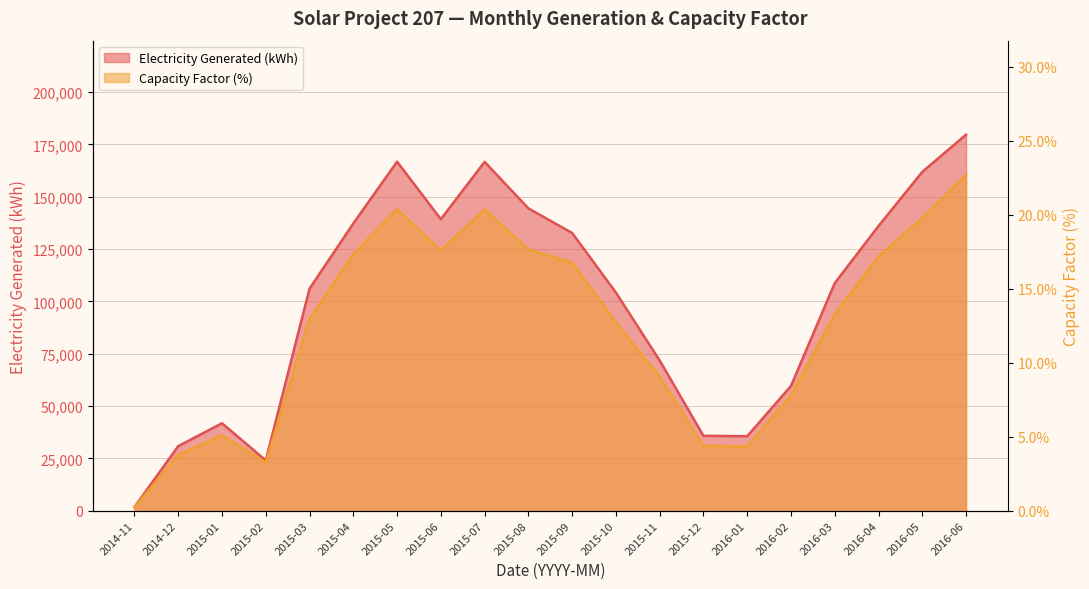

What is the highest value of the Capacity Factor (%) series?

22.7